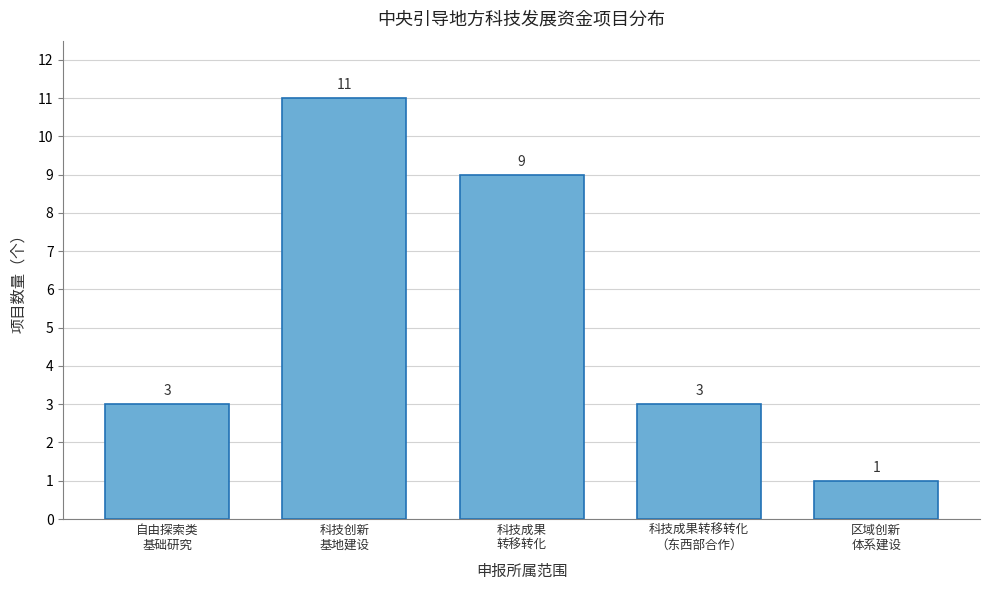

Reading left to right, extract all data points from this chart.

3	11	9	3	1